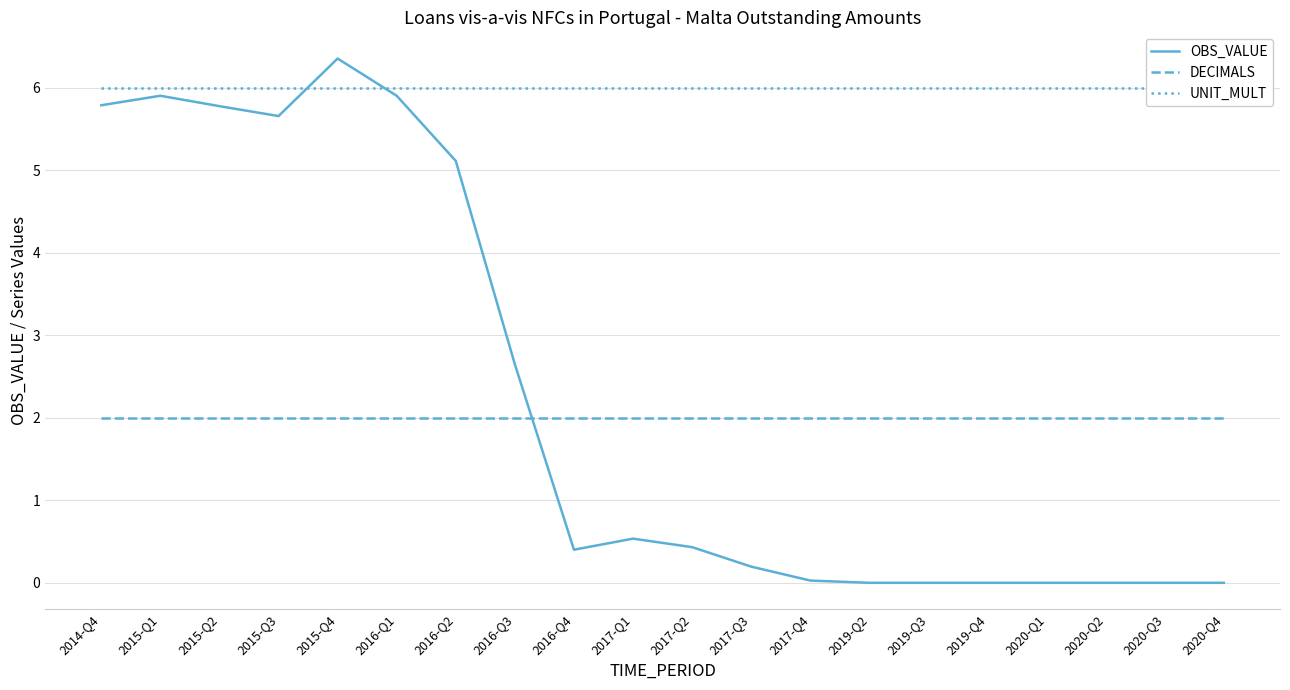

Is the value of DECIMALS at 2014-Q4 greater than the value of OBS_VALUE at 2019-Q2?

Yes